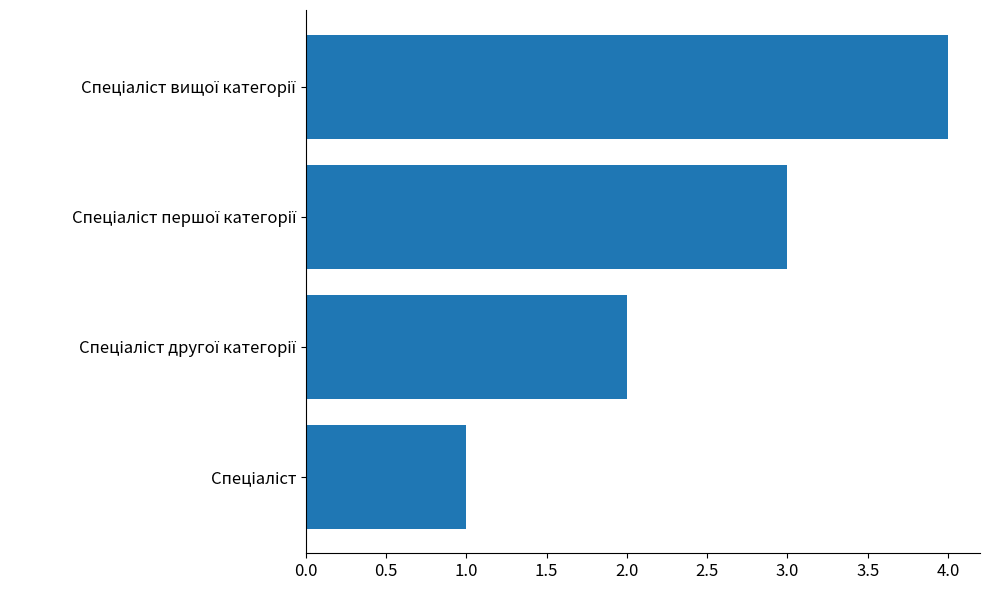

What is the sum of all values?

10